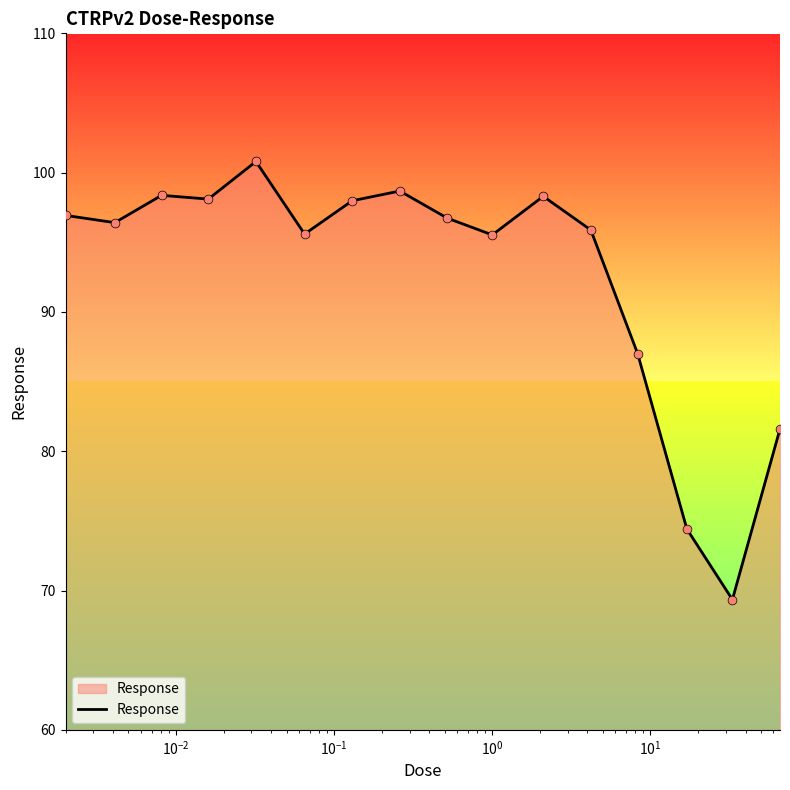

What is the maximum value shown in the chart?

100.8